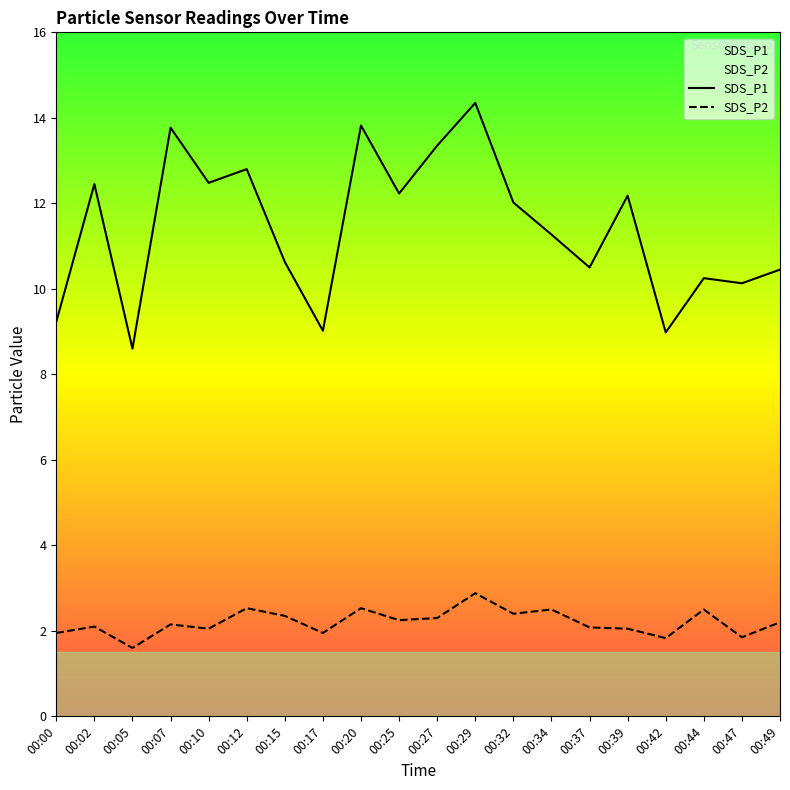

Reading left to right, what are all the values shown in this chart?

SDS_P1: 00:00=9.2	00:02=12.4	00:05=8.6	00:07=13.8	00:10=12.5	00:12=12.8	00:15=10.6	00:17=9.0	00:20=13.8	00:25=12.2	00:27=13.3	00:29=14.3	00:32=12.0	00:34=11.3	00:37=10.5	00:39=12.2	00:42=9.0	00:44=10.2	00:47=10.1	00:49=10.4
SDS_P2: 00:00=1.9	00:02=2.1	00:05=1.6	00:07=2.1	00:10=2.0	00:12=2.5	00:15=2.4	00:17=1.9	00:20=2.5	00:25=2.2	00:27=2.3	00:29=2.9	00:32=2.4	00:34=2.5	00:37=2.1	00:39=2.0	00:42=1.8	00:44=2.5	00:47=1.9	00:49=2.2